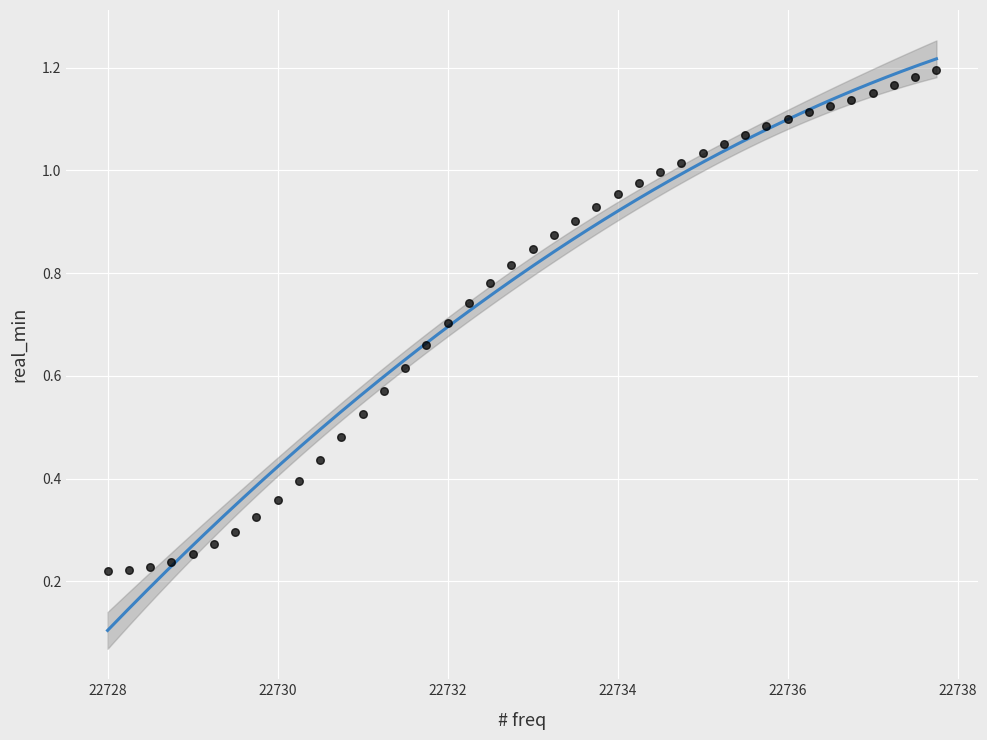

What is the range of X values (max minus min)?

9.8